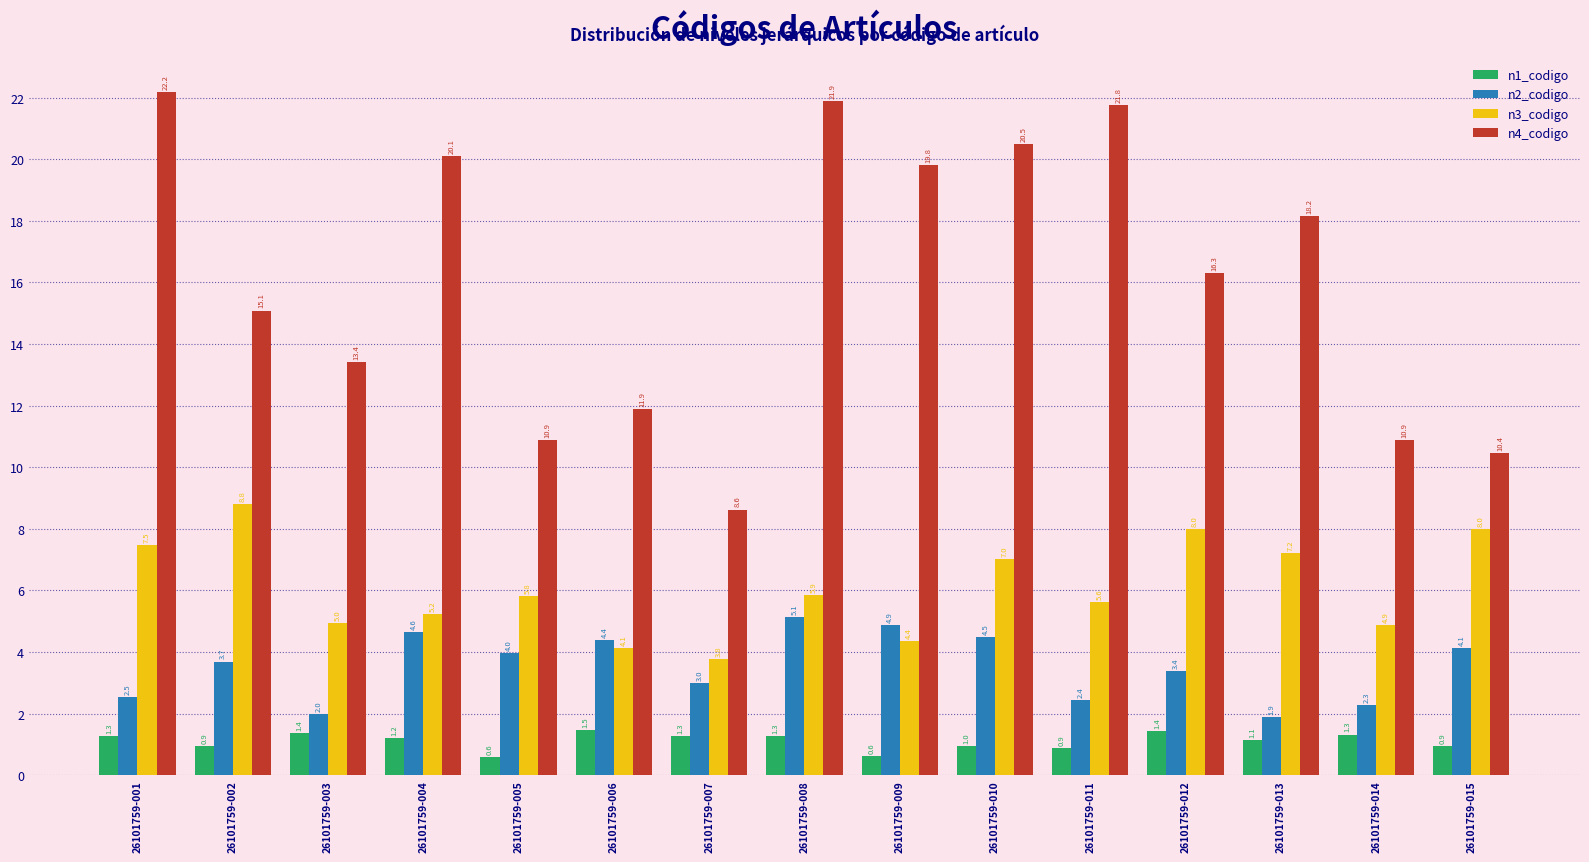

True or false: n2_codigo has a value of 0.5 at 26101759-013.

False